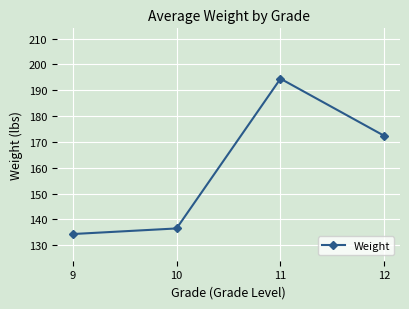

How many distinct data groups are displayed?

1